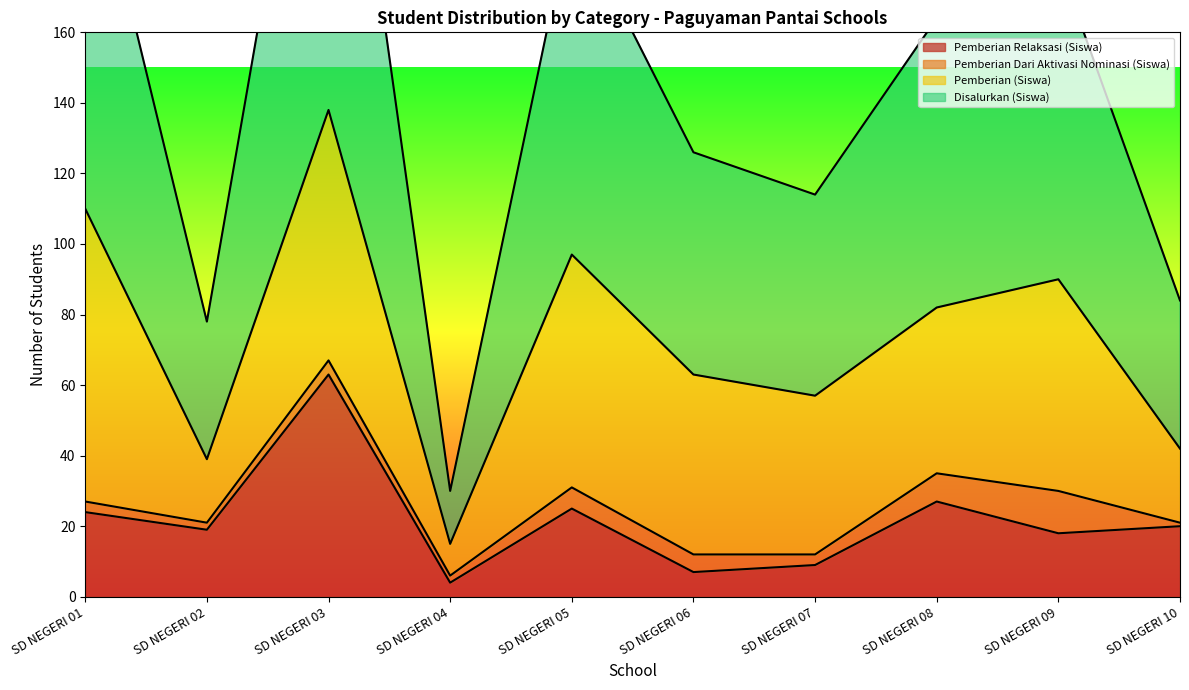

At which label does Pemberian Relaksasi (Siswa) reach its peak?

SD NEGERI 03